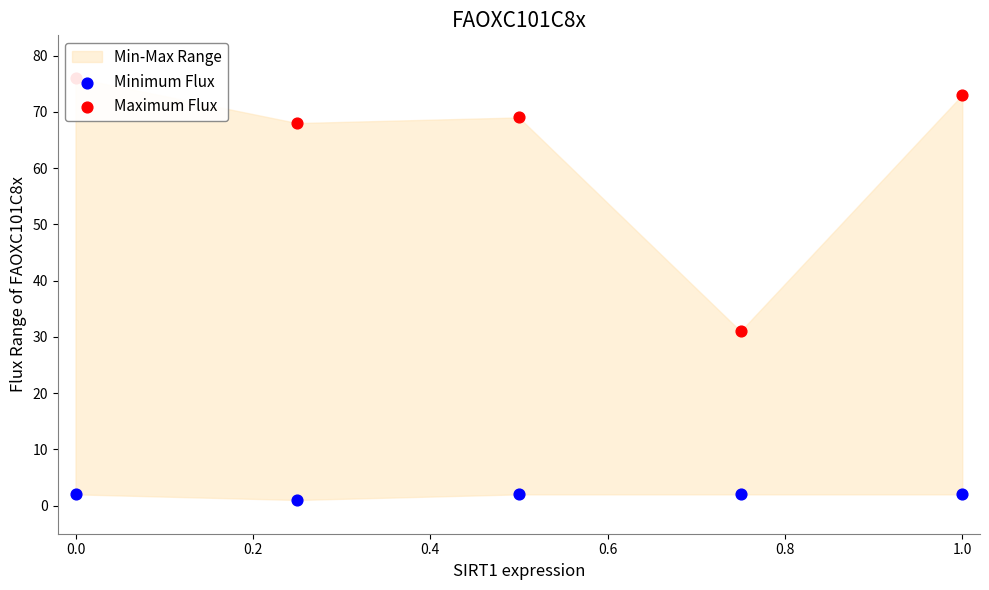

Is the value of Minimum Flux at 0.2 greater than the value of Maximum Flux at 0.2?

No